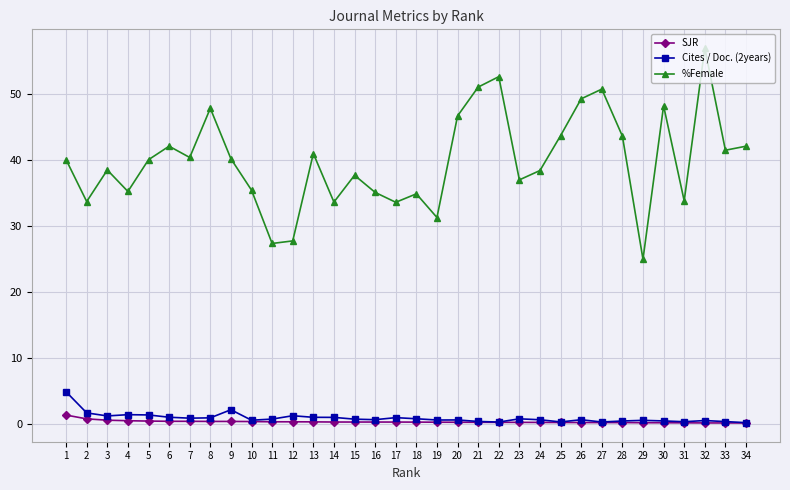

Does the chart display data point markers on the line(s)?

Yes